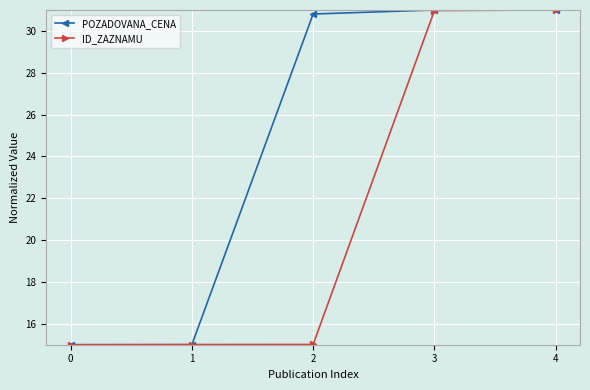

At how many categories does at least one series exceed 27?

3